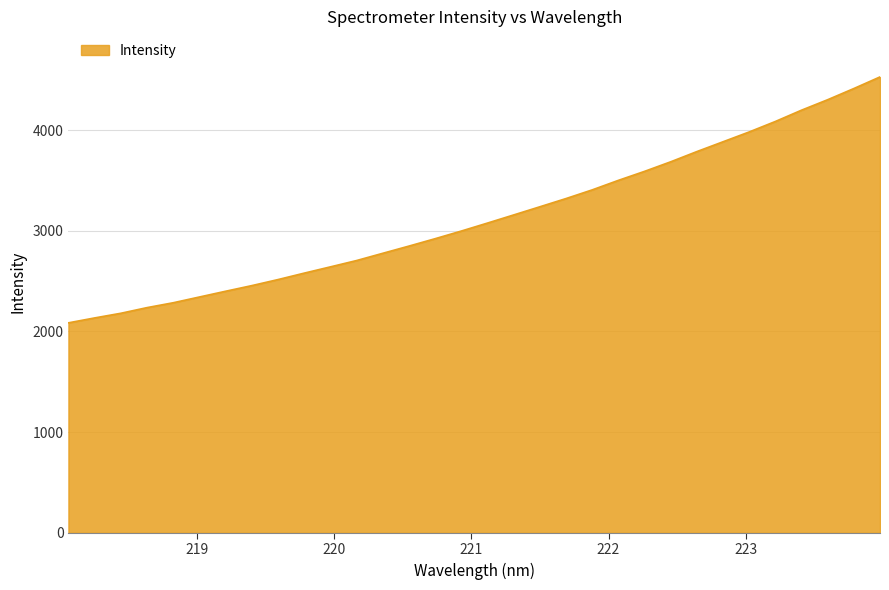

What is the smallest value displayed?

2085.5